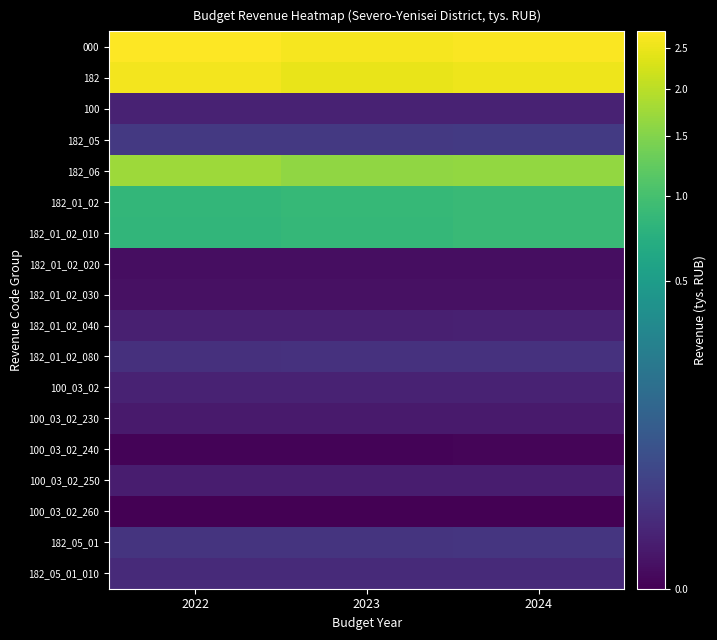

What is the difference between the highest and lowest values at 2023?

2613249.3